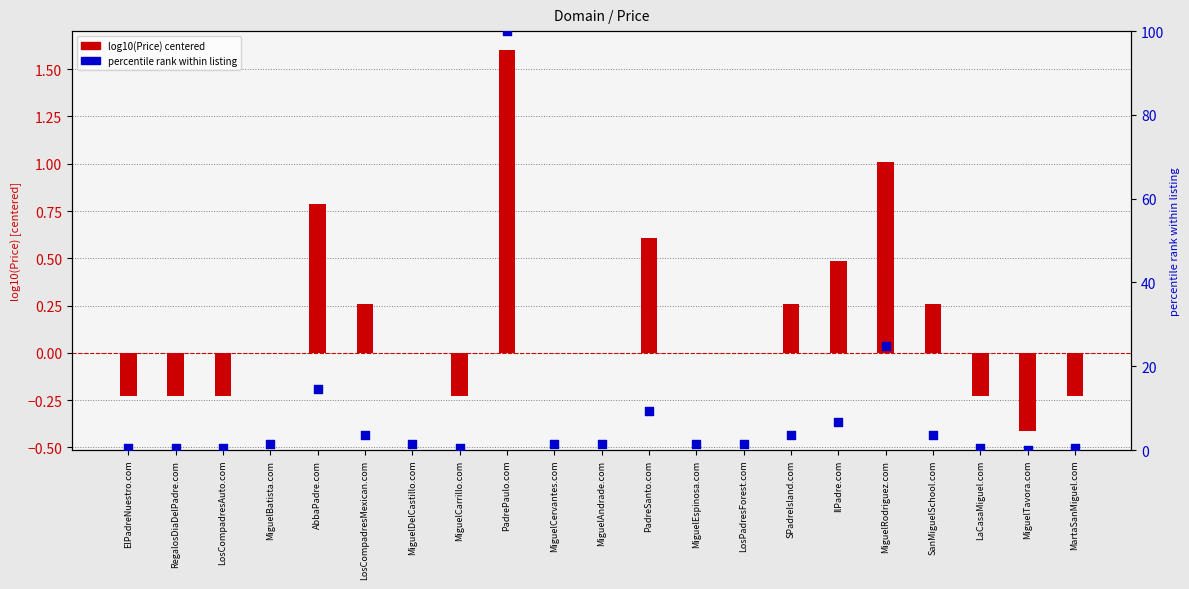

Is the value of percentile rank within listing at PadrePaulo.com greater than the value of log10(Price) centered at MiguelBatista.com?

Yes